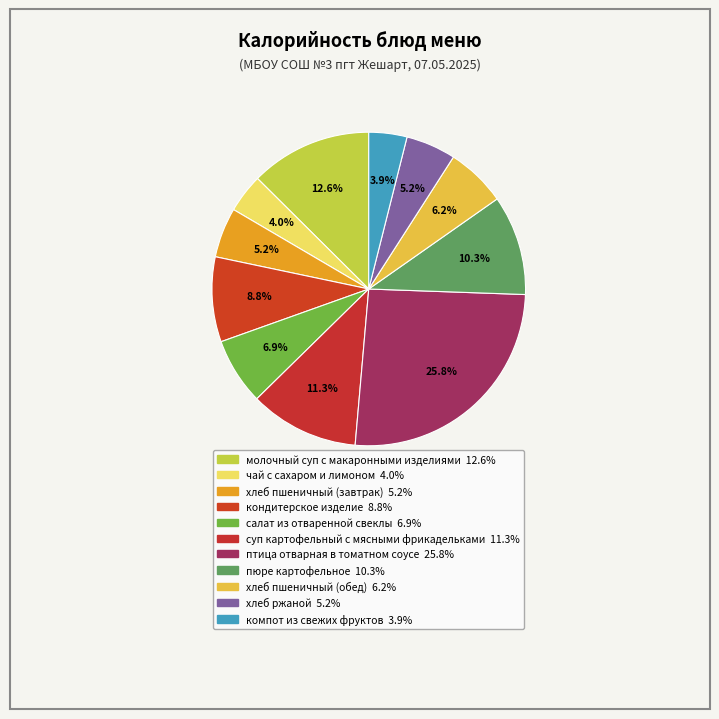

True or false: компот из свежих фруктов accounts for 17% of the total.

False